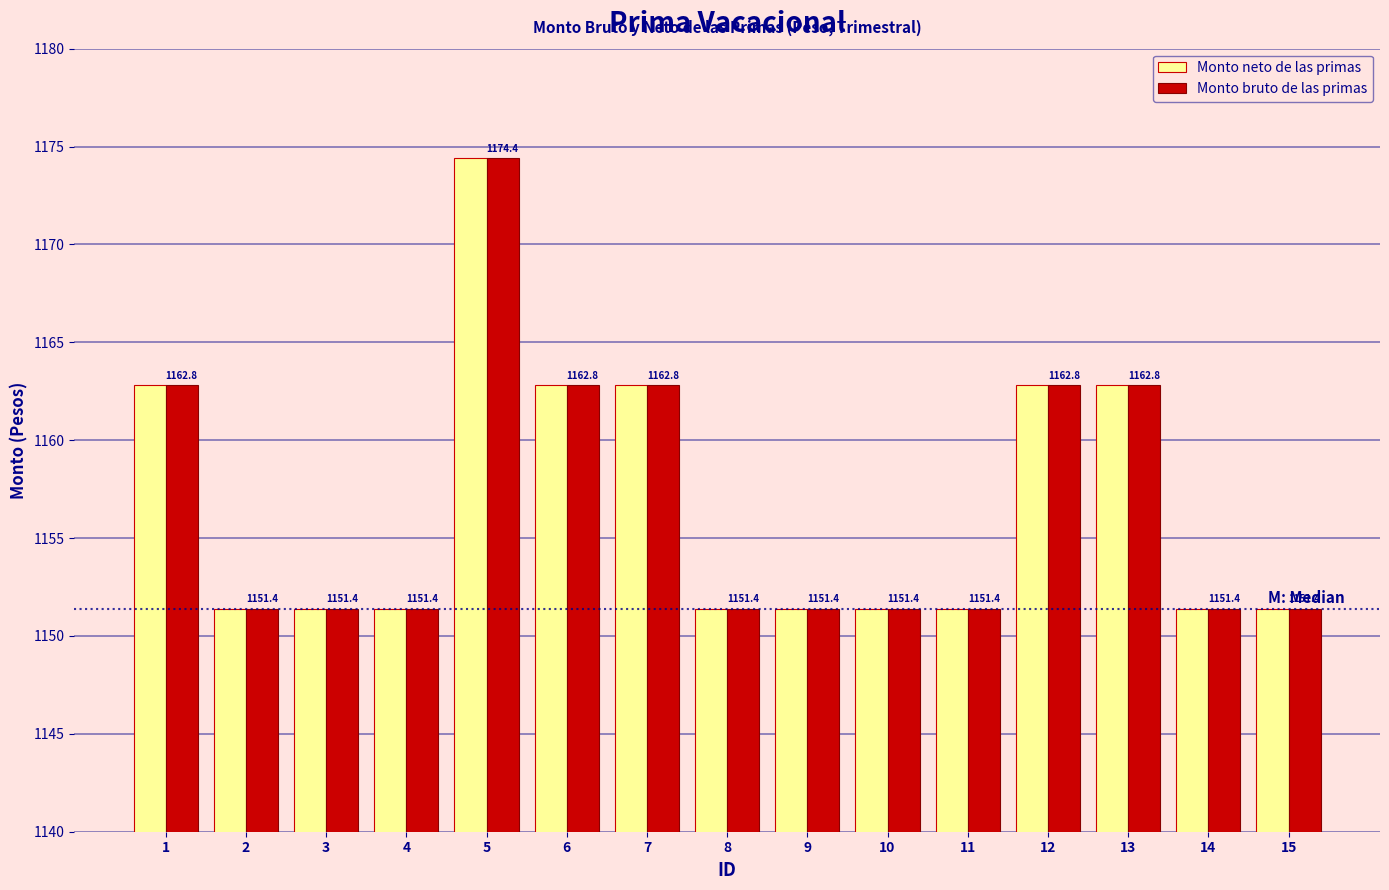

What is the value of the Monto neto de las primas bar at the 4th from the left?

1151.4